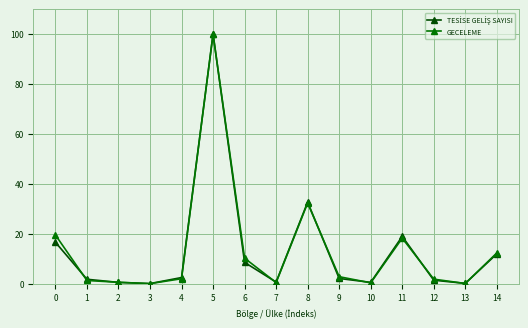

Which label corresponds to the largest value in the chart?

5